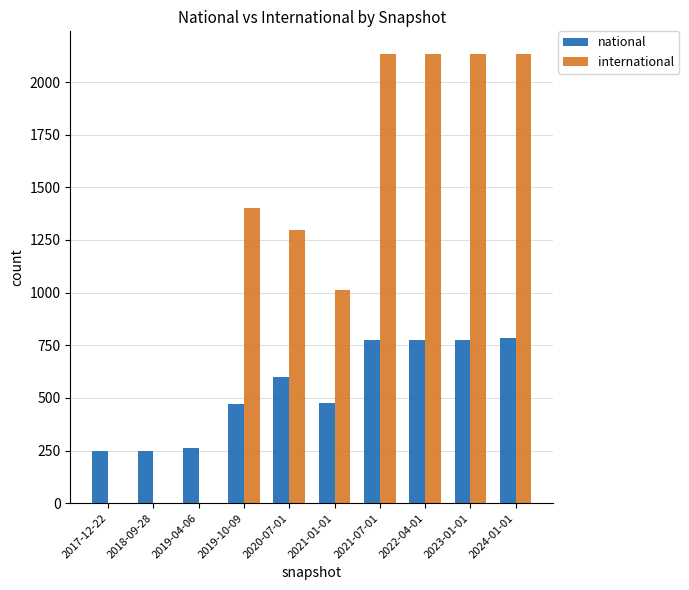

Between 2020-07-01 and 2021-07-01, which series saw the biggest shift?

international